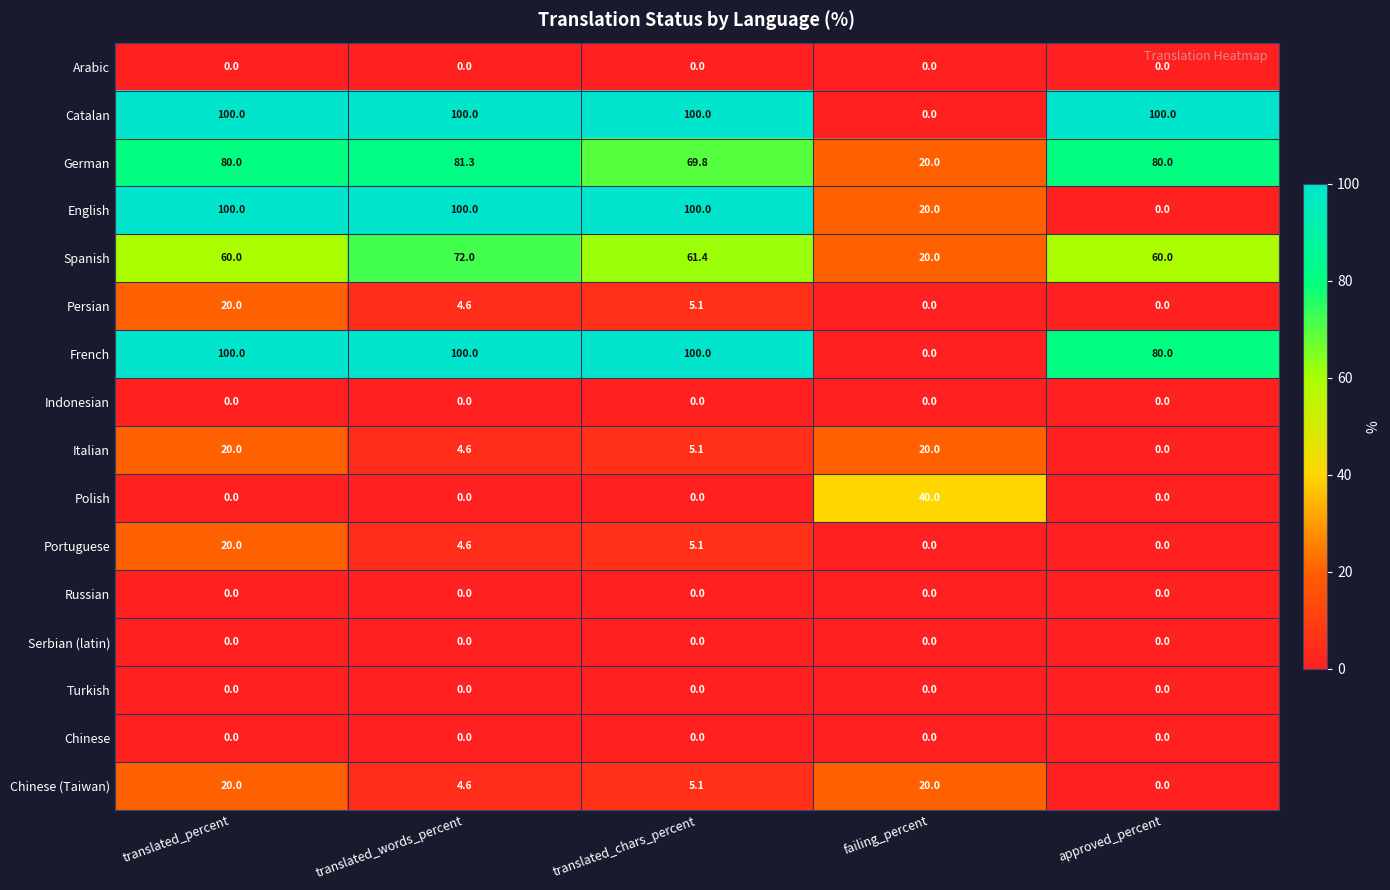

At which label does English reach its minimum?

approved_percent